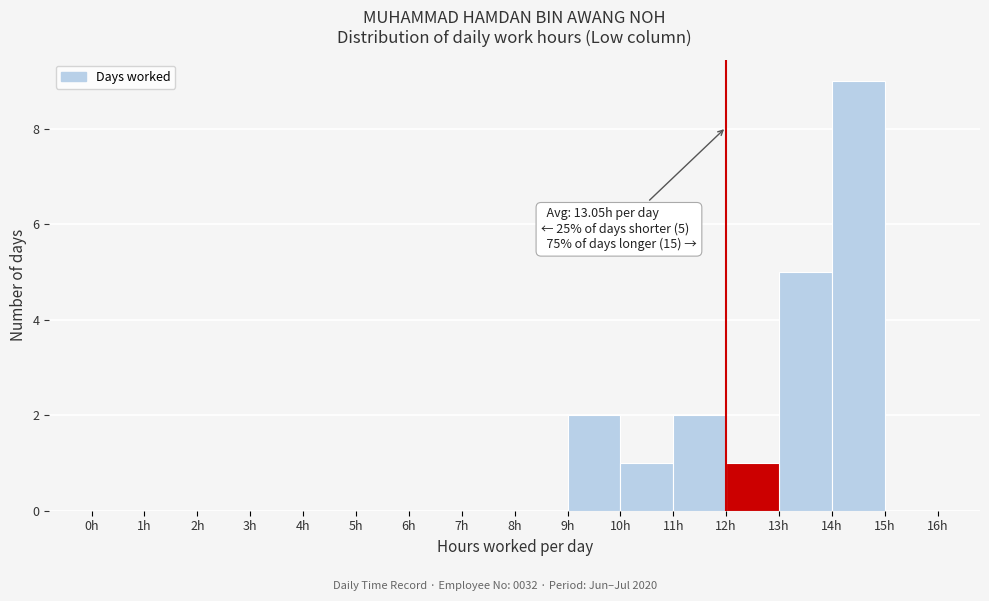

Which range on the x-axis has the tallest bar?

14 to 15